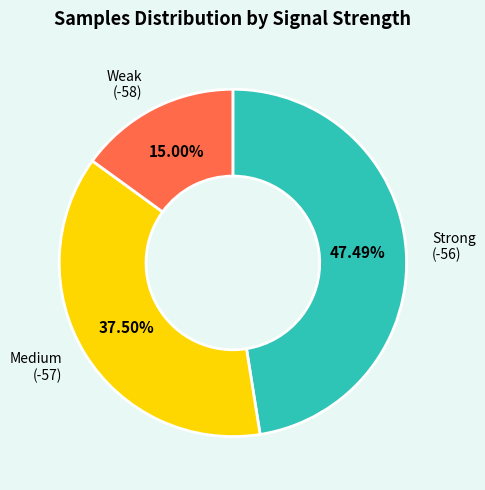

Which has a higher value, Weak (-58) or Medium (-57)?

Medium (-57)